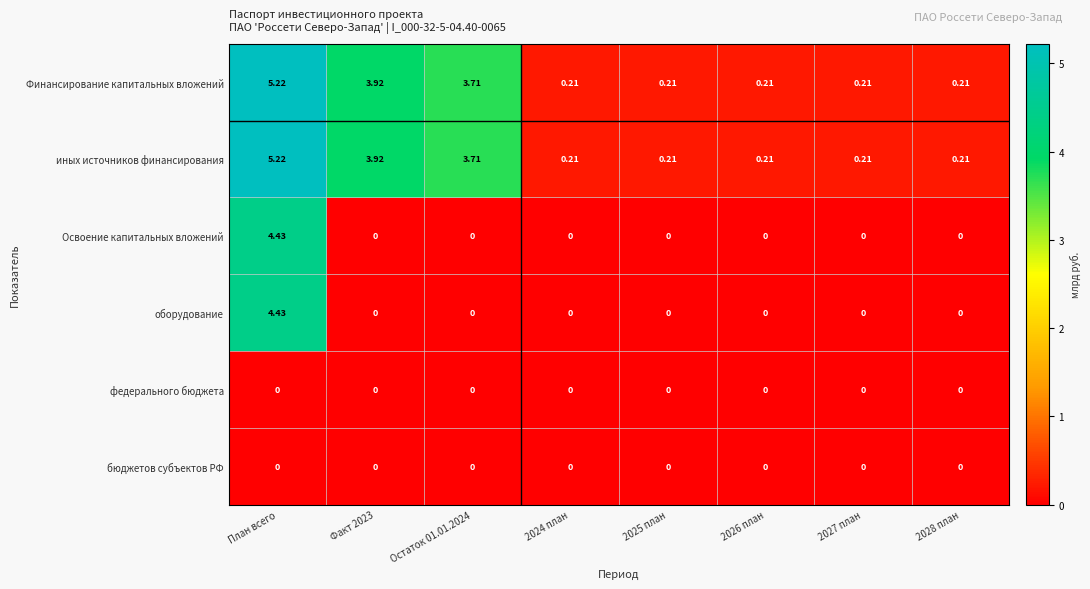

Which category has the highest value in the иных источников финансирования series?

План всего